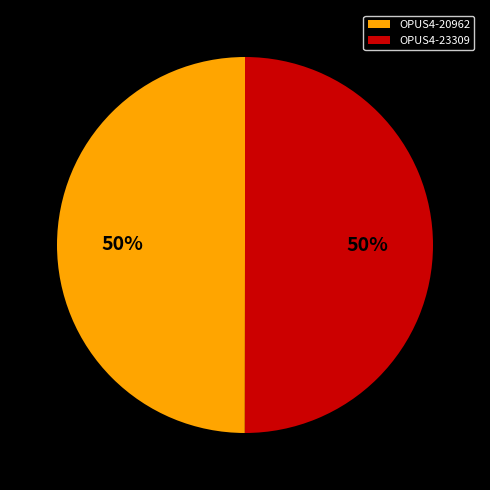

Combined, do OPUS4-20962 and OPUS4-23309 account for over 50%?

Yes